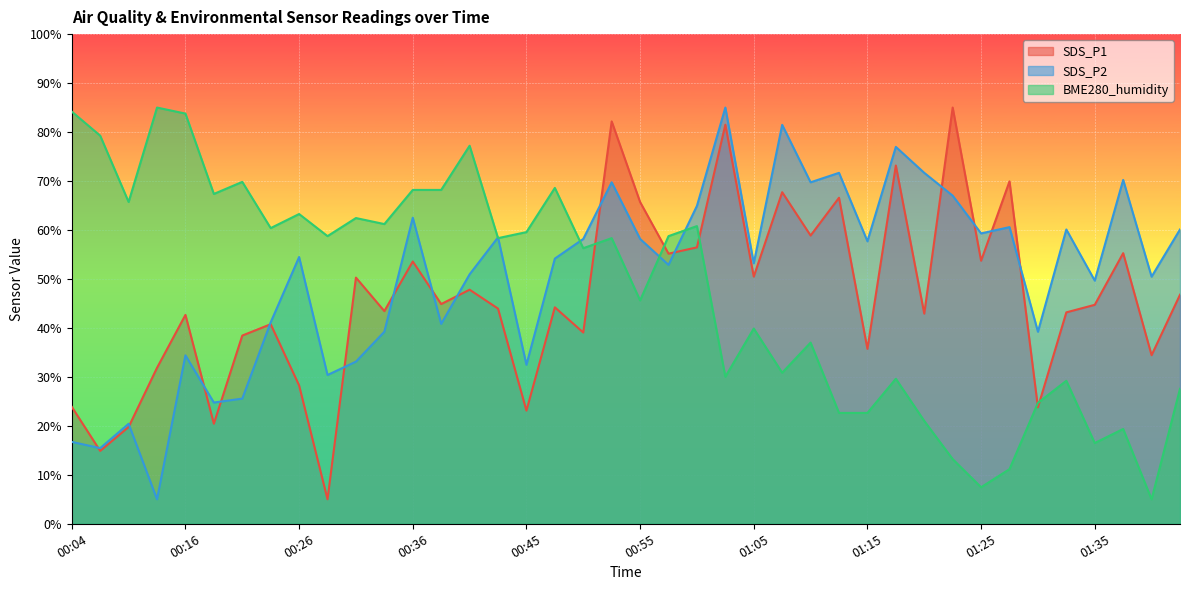

Which label corresponds to the smallest value in the chart?

00:28